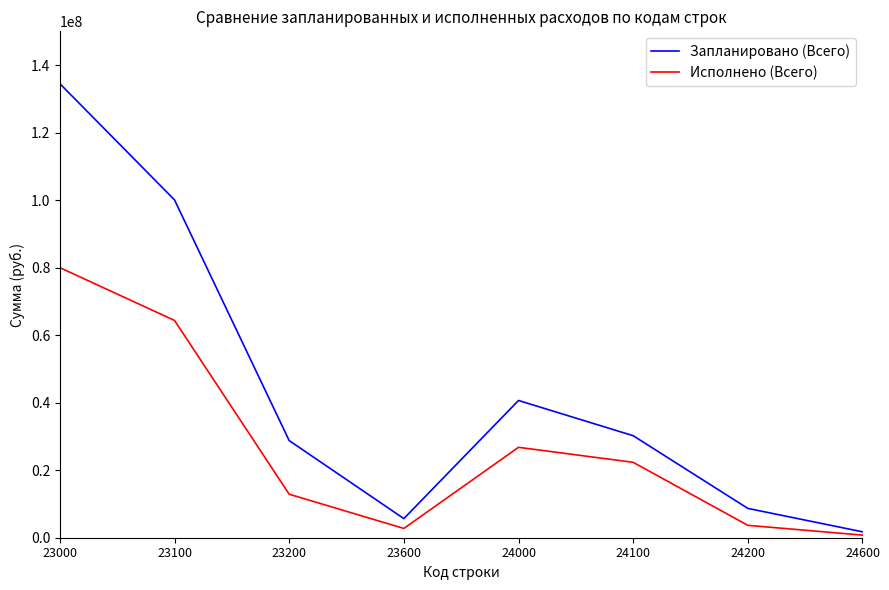

How many lines are shown in the chart?

2